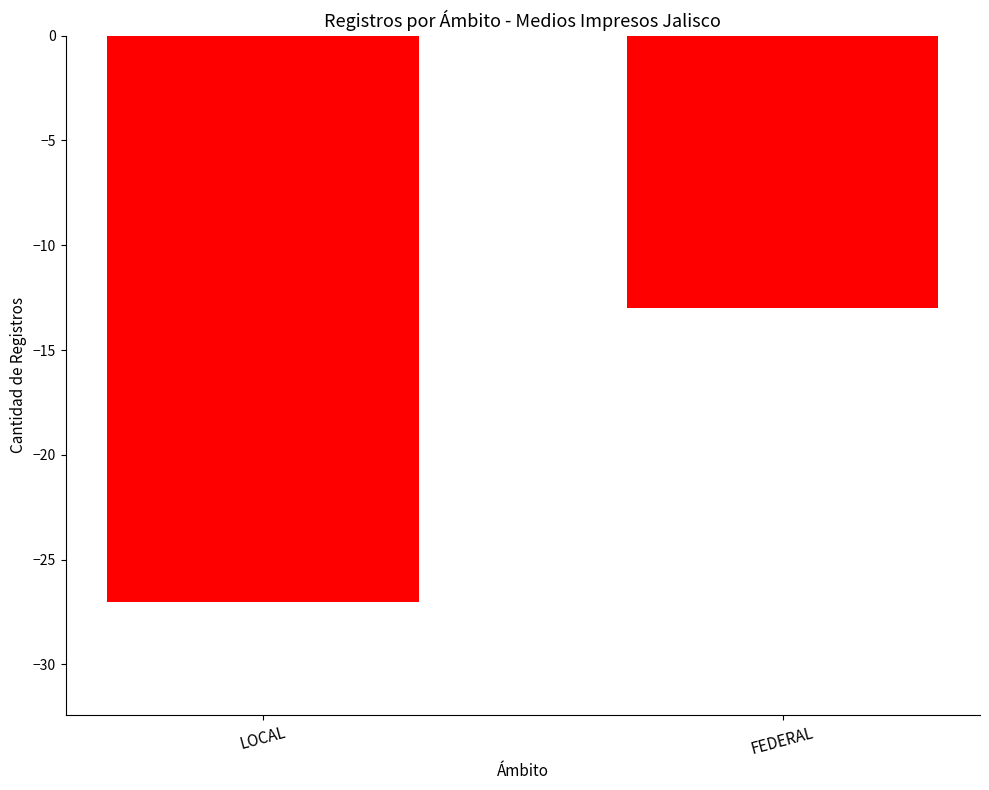

List the labels in order of value, smallest first.

LOCAL, FEDERAL